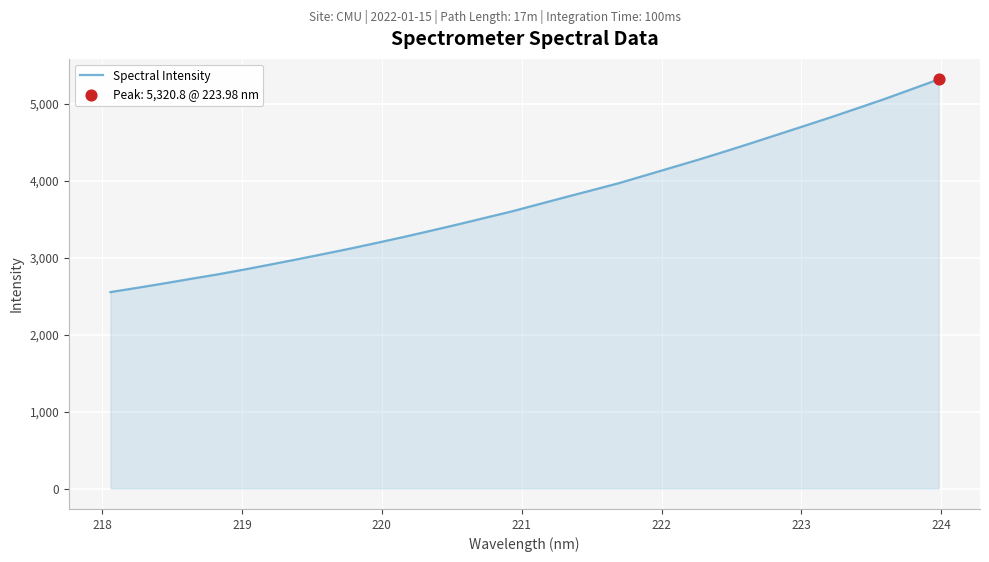

What is the difference between the maximum and minimum values?

2766.3